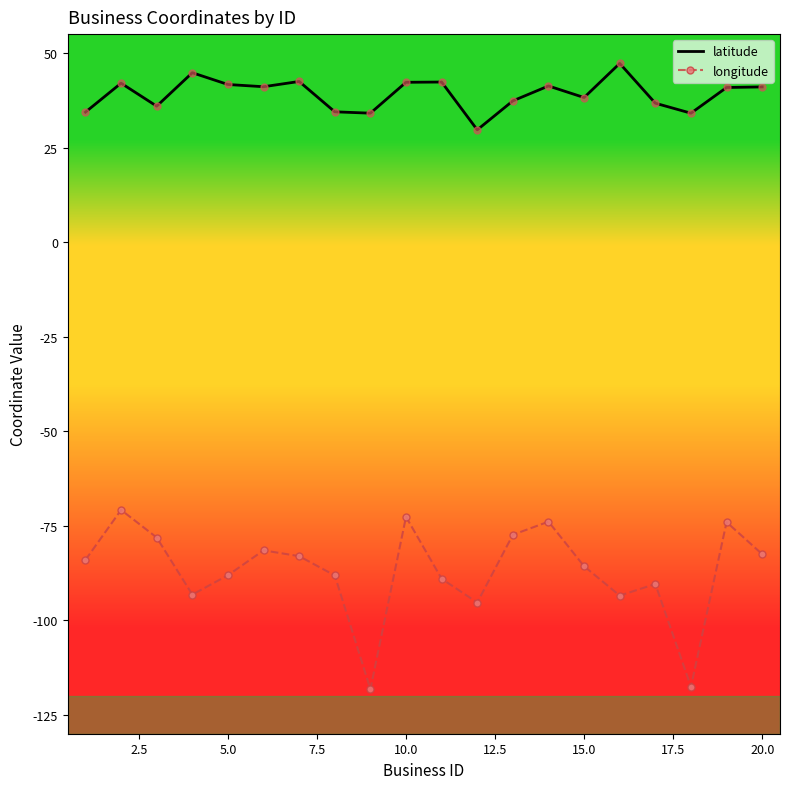

What is the maximum value for latitude?

47.3